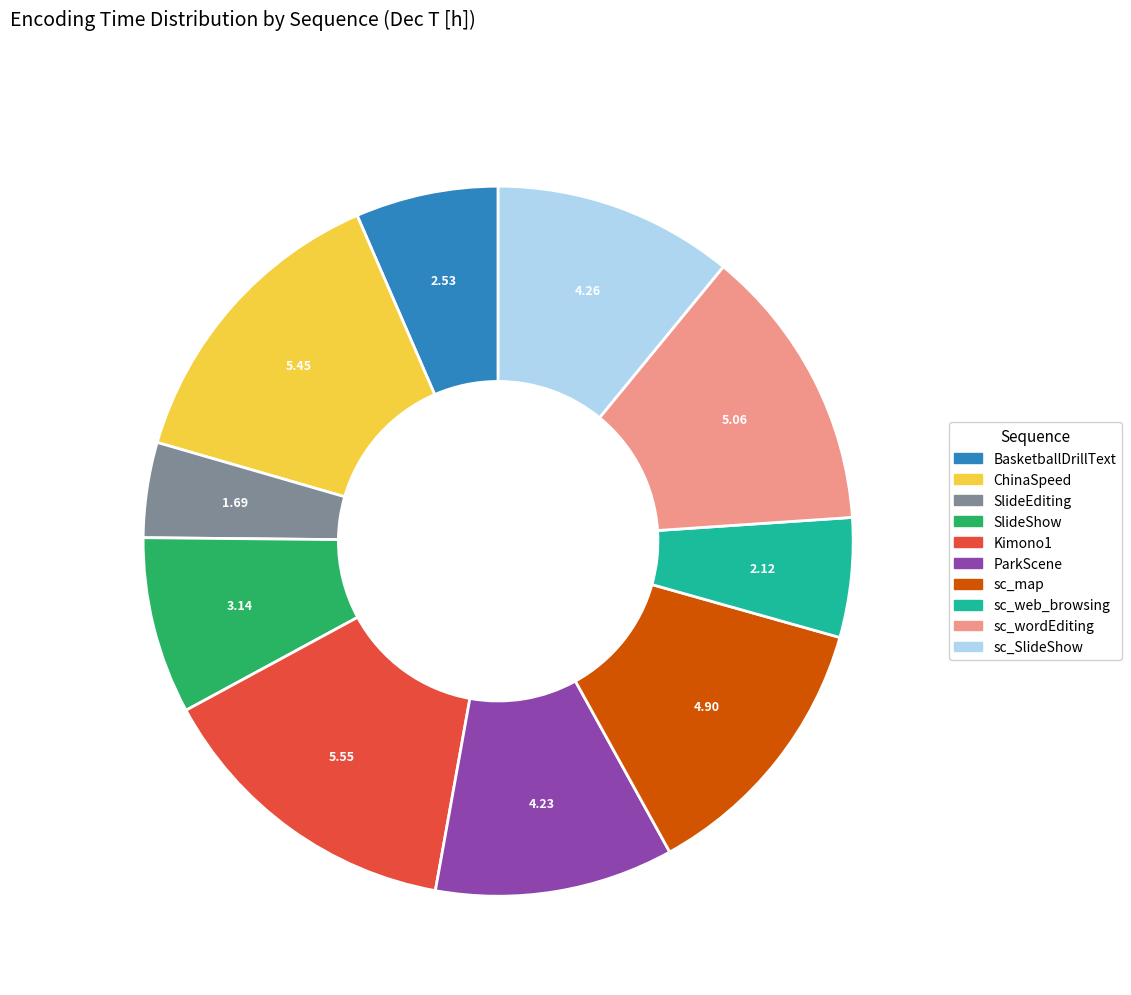

Is it true that sc_SlideShow is 11% of the pie?

True